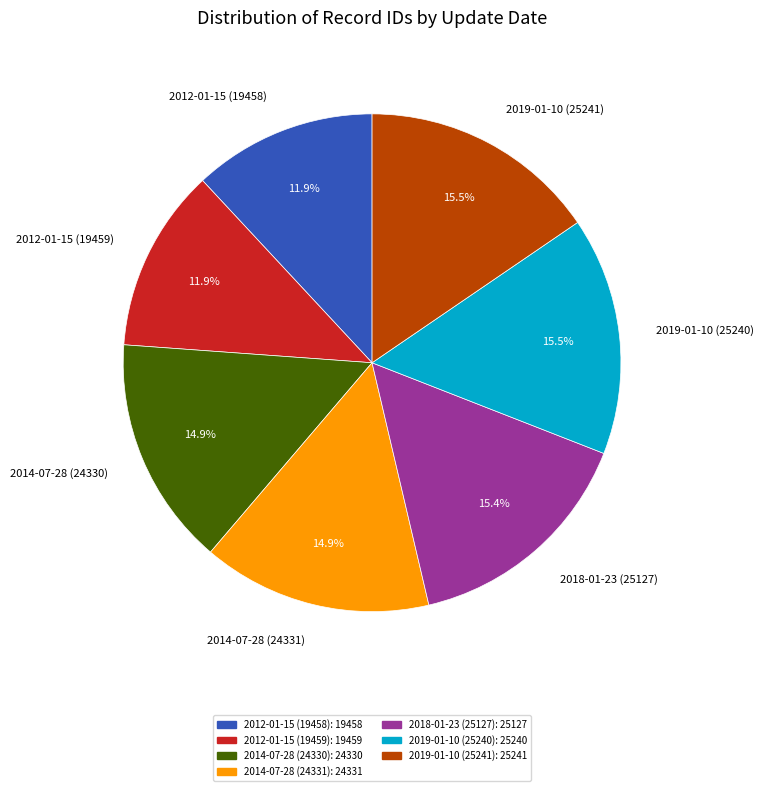

Between 2018-01-23 (25127) and 2012-01-15 (19458), which is larger?

2018-01-23 (25127)